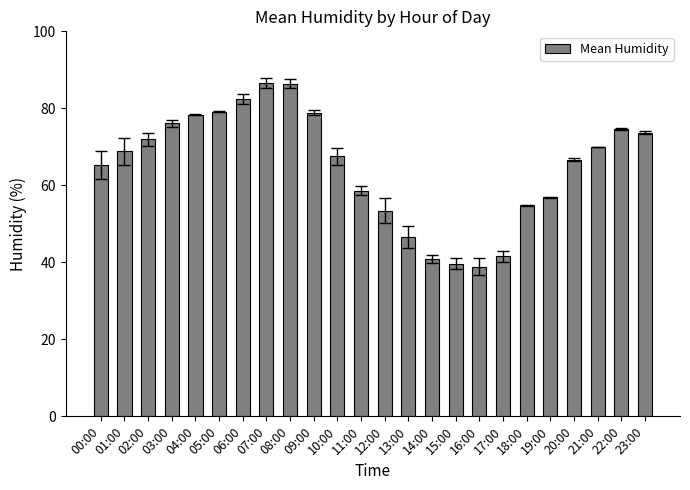

What is the average value?

64.9